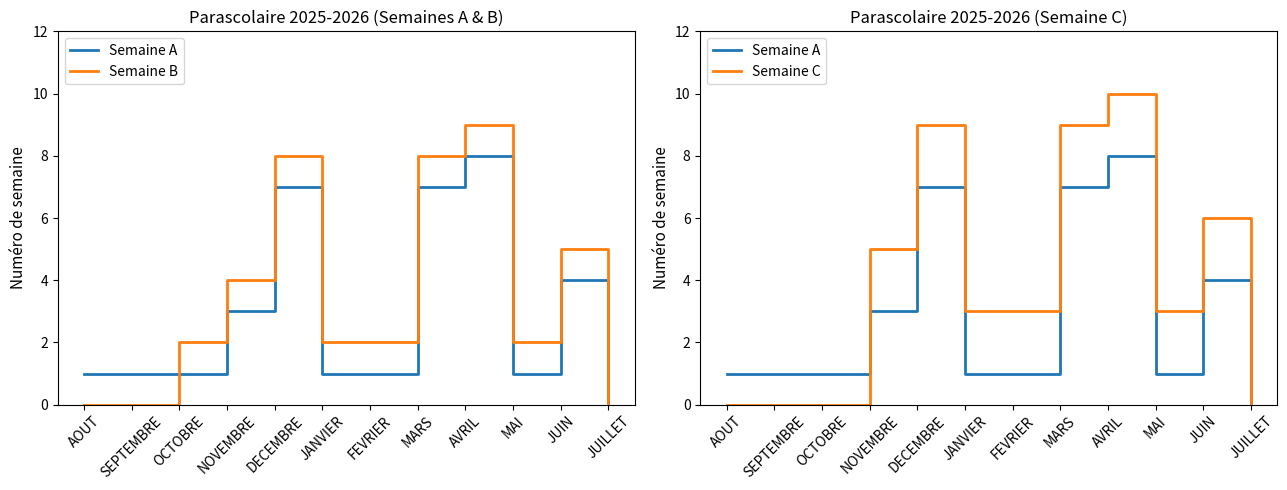

Which series has the widest spread of values?

Semaine C